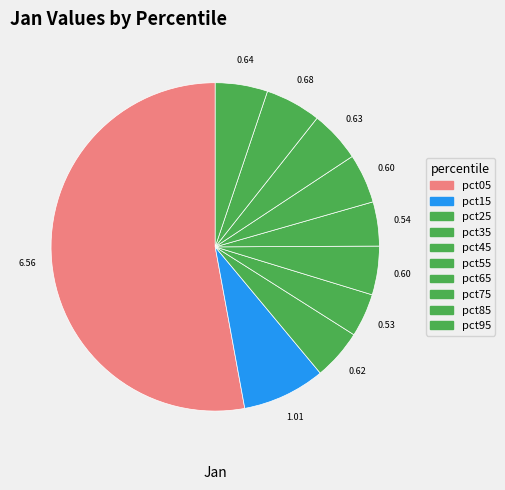

How many segments does this pie chart have?

10